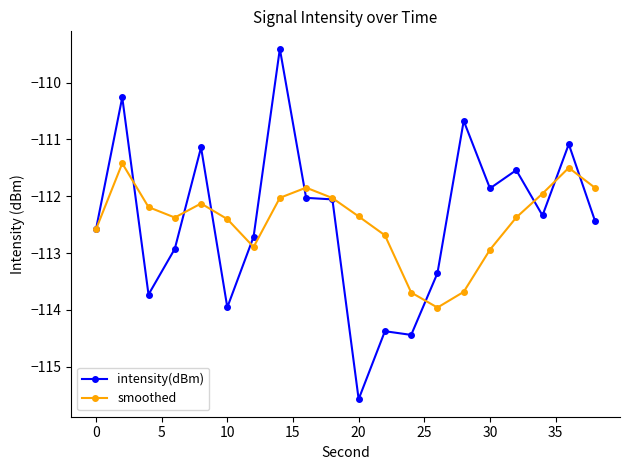

List the series in order of their peak value, lowest first.

smoothed, intensity(dBm)